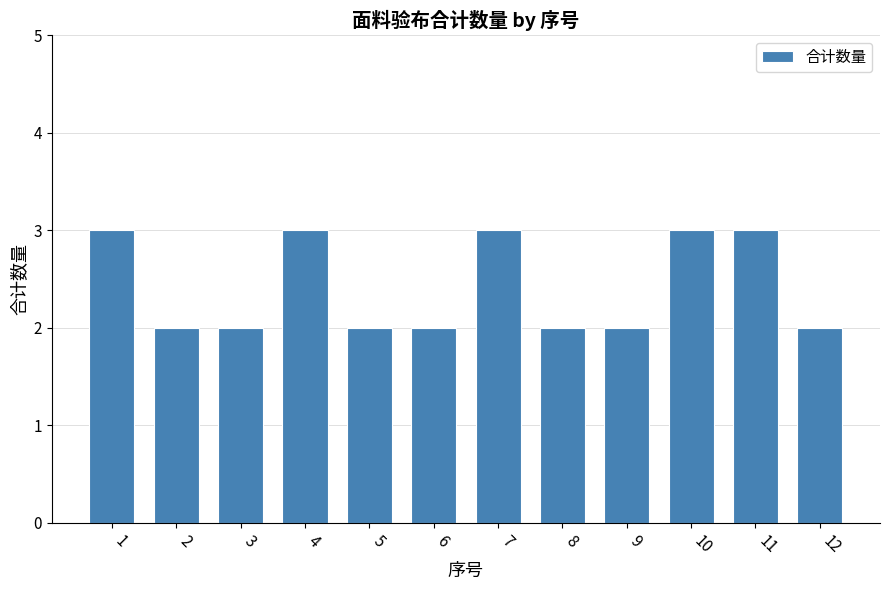

What is the smallest value displayed?

2